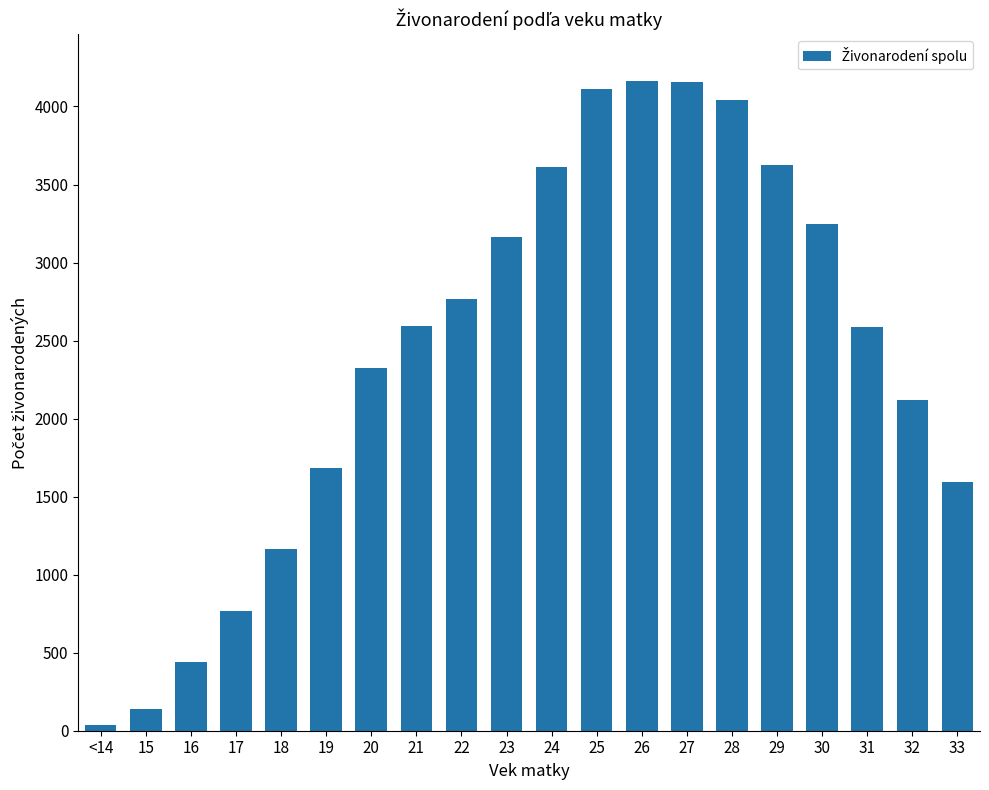

Approximately how many times larger is the value at 26 compared to 33?

2.6